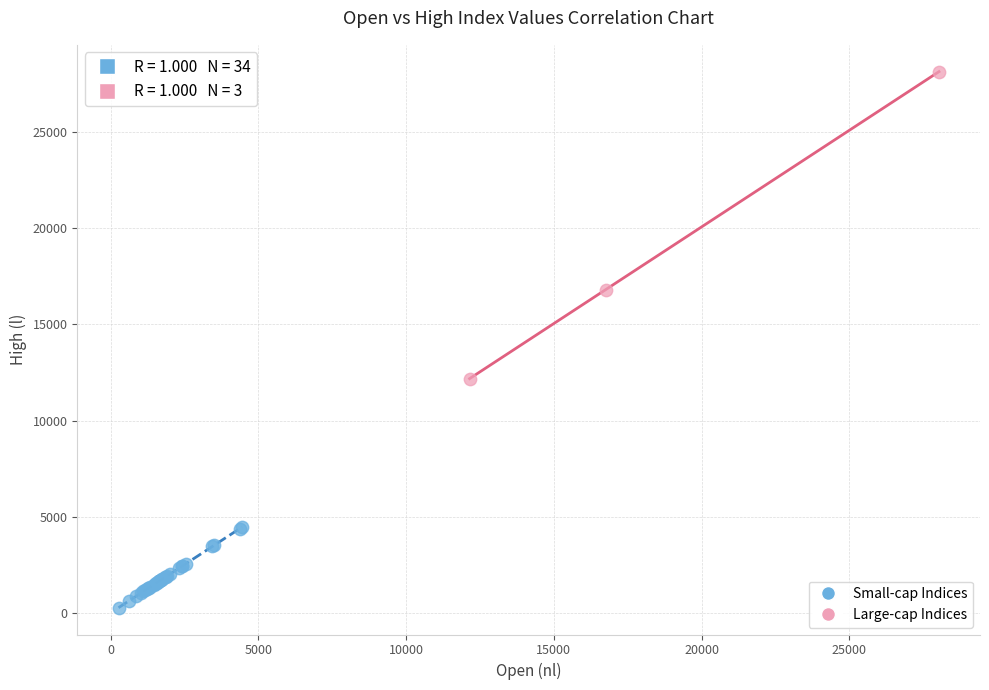

Which series contains the highest Y value?

Large-cap Indices